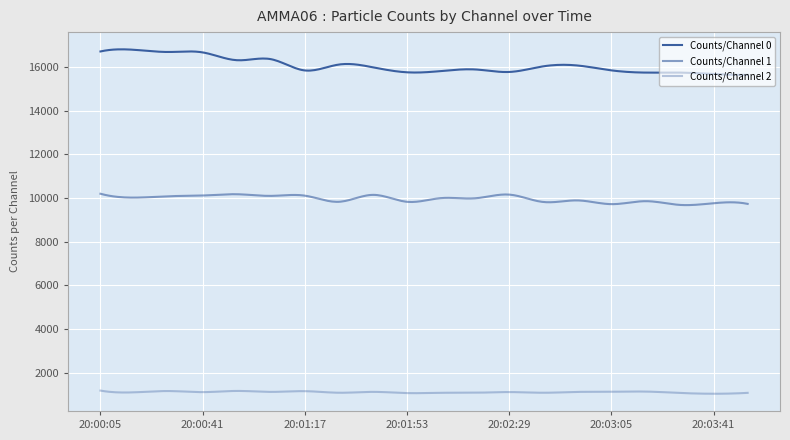

What is the average value of the Counts/Channel 1 series?

9964